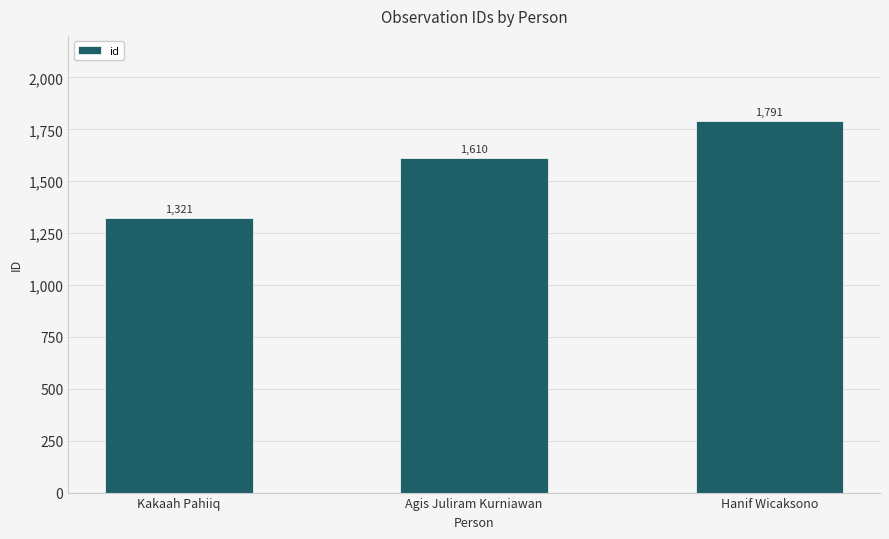

How many categories are shown in the chart?

3